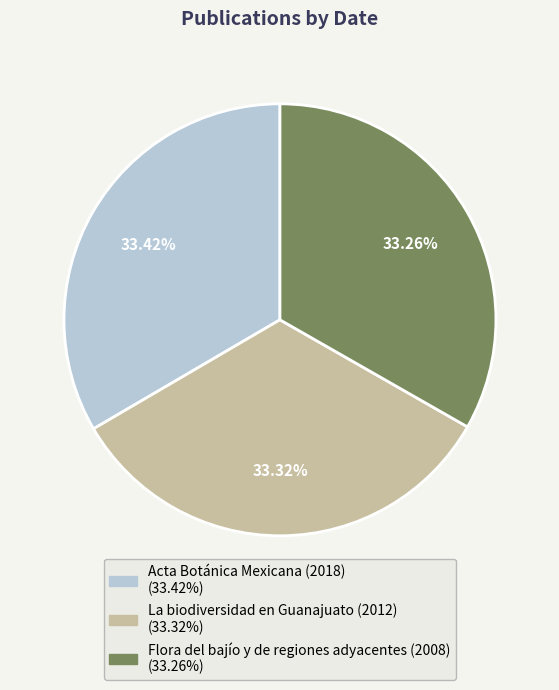

Is there any slice that represents more than half of the pie?

No